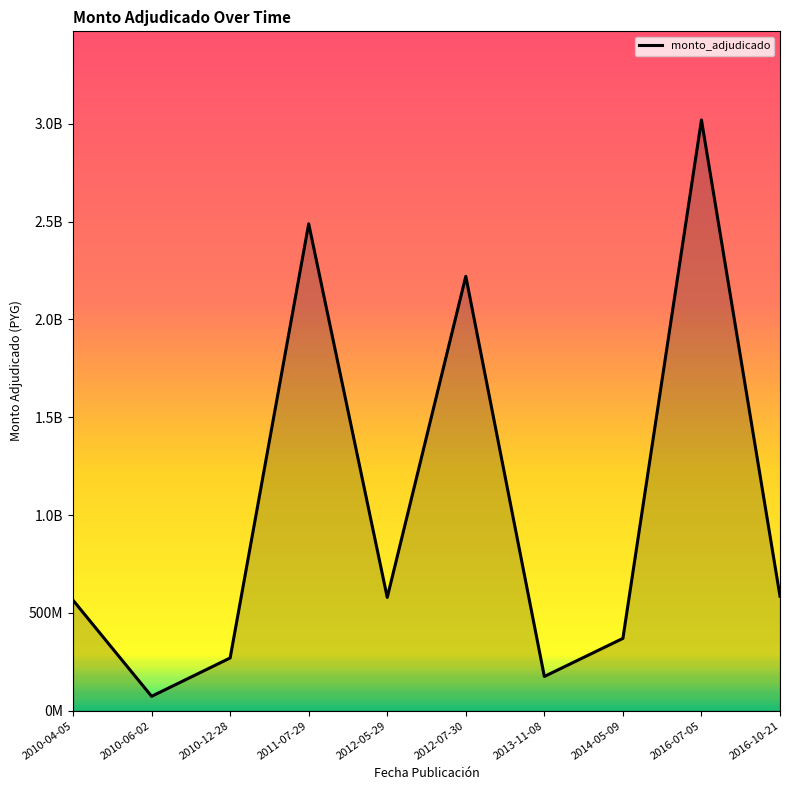

What position from the right is 2011-07-29?

7